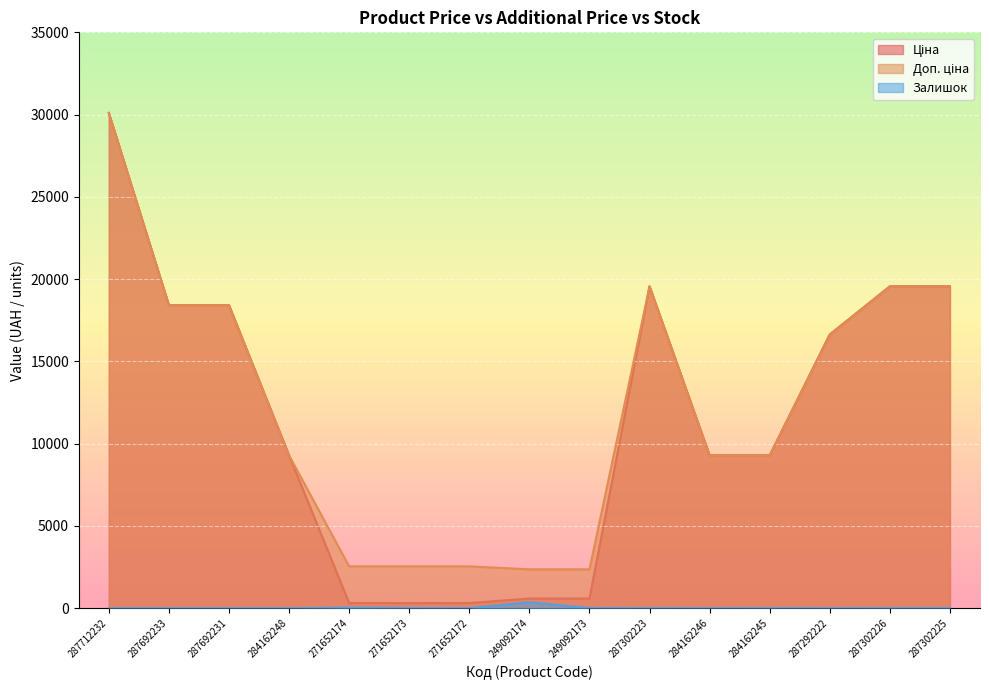

Where is the first local maximum for Доп. ціна?

287302223